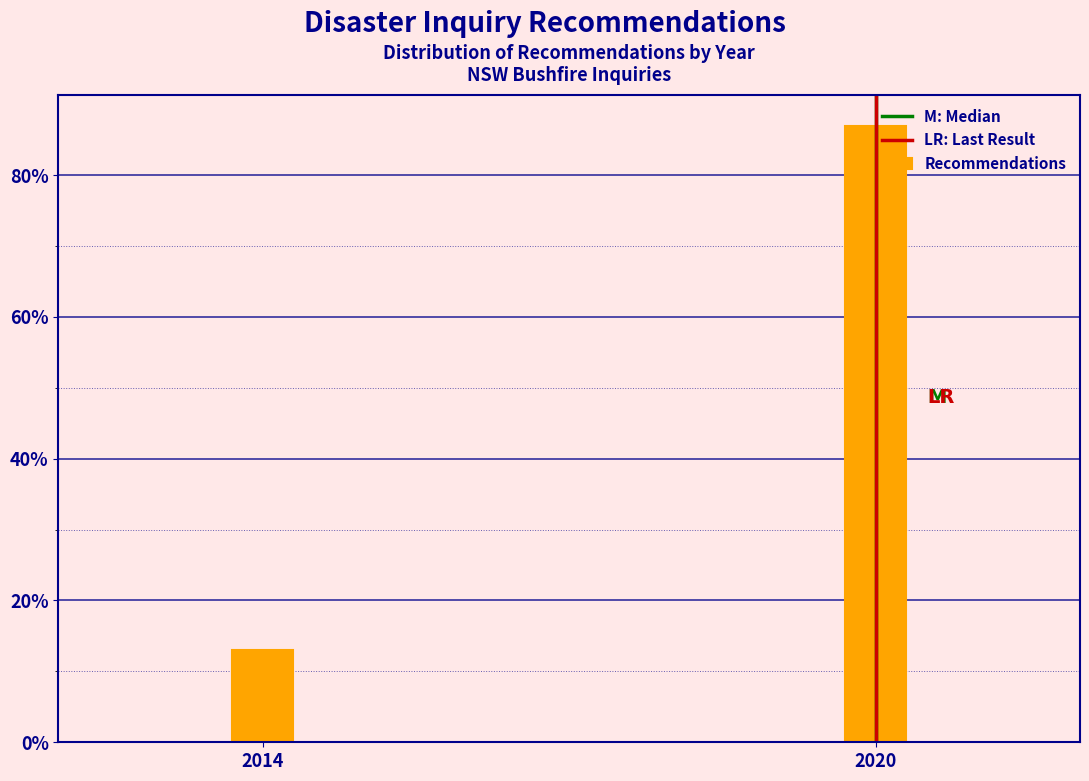

Between 2020 and 2014, which is larger?

2020